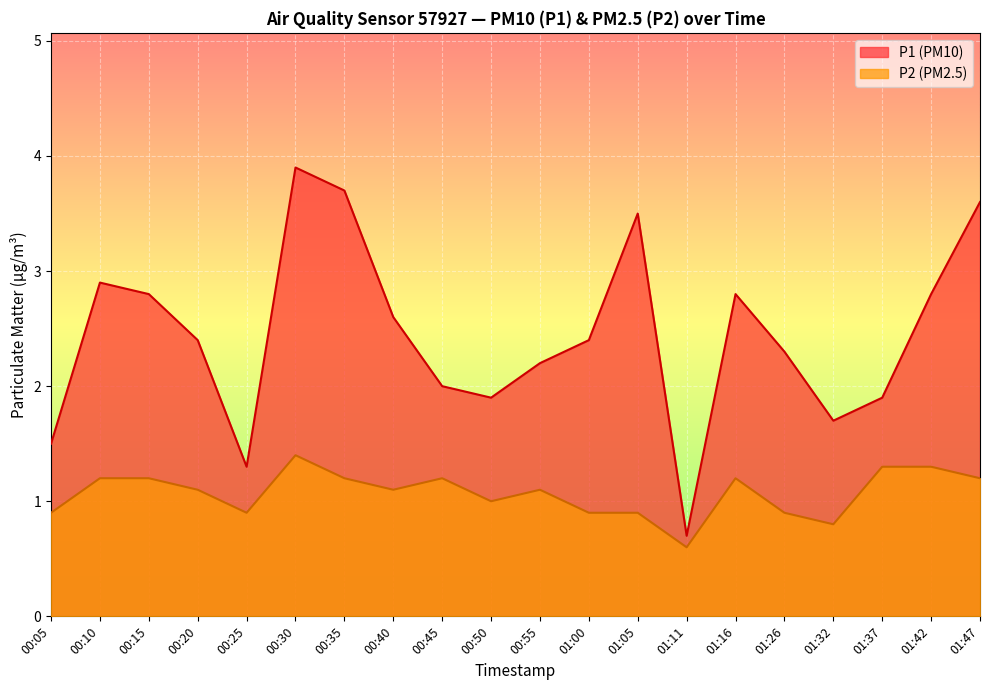

In P1, how many points are lower than both neighbors (excluding endpoints)?

4